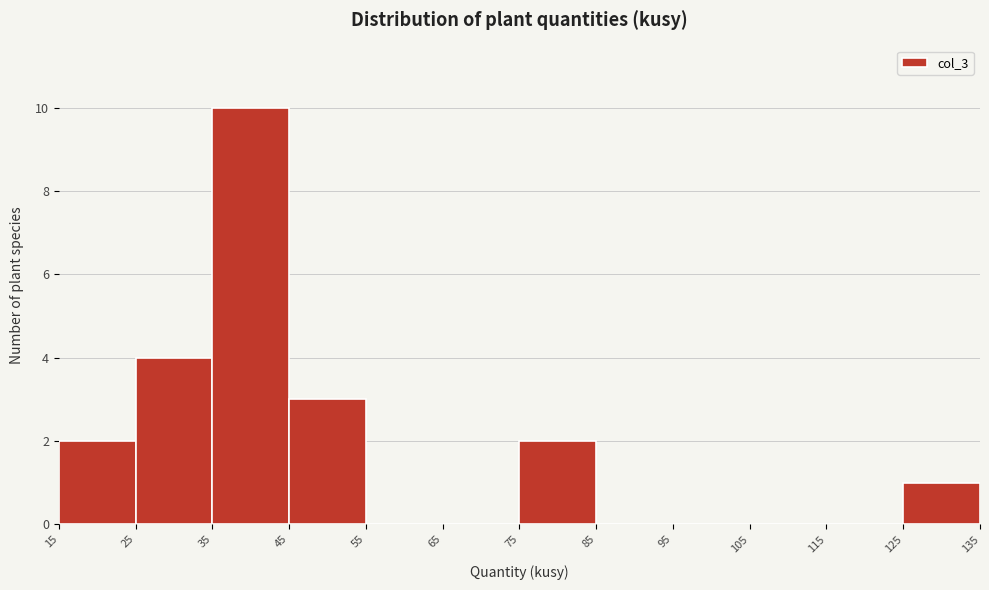

Reading left to right, list every bar in this chart as the range it spans on the x-axis followed by its height. The values are not printed on the chart, so give them approximately, as read against the axis.

15 to 25: 2
25 to 35: 4
35 to 45: 10
45 to 55: 3
55 to 65: 0
65 to 75: 0
75 to 85: 2
85 to 95: 0
95 to 105: 0
105 to 115: 0
115 to 125: 0
125 to 135: 1